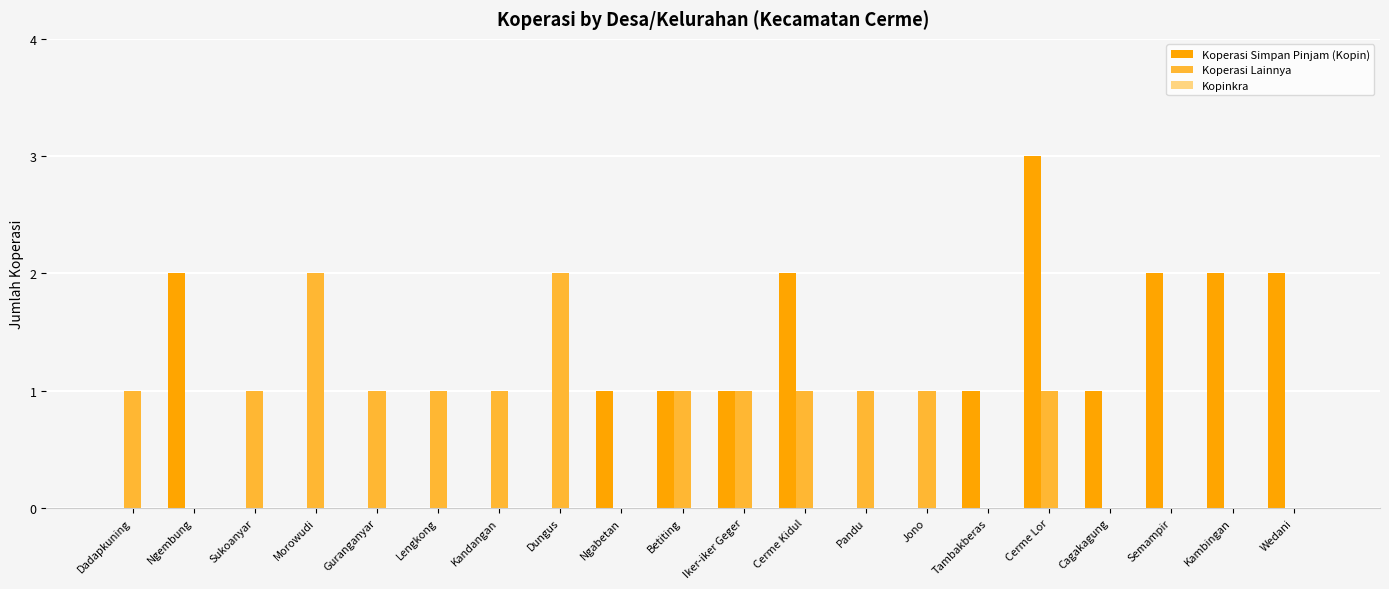

At which category is the sum across all series the highest?

Cerme Lor